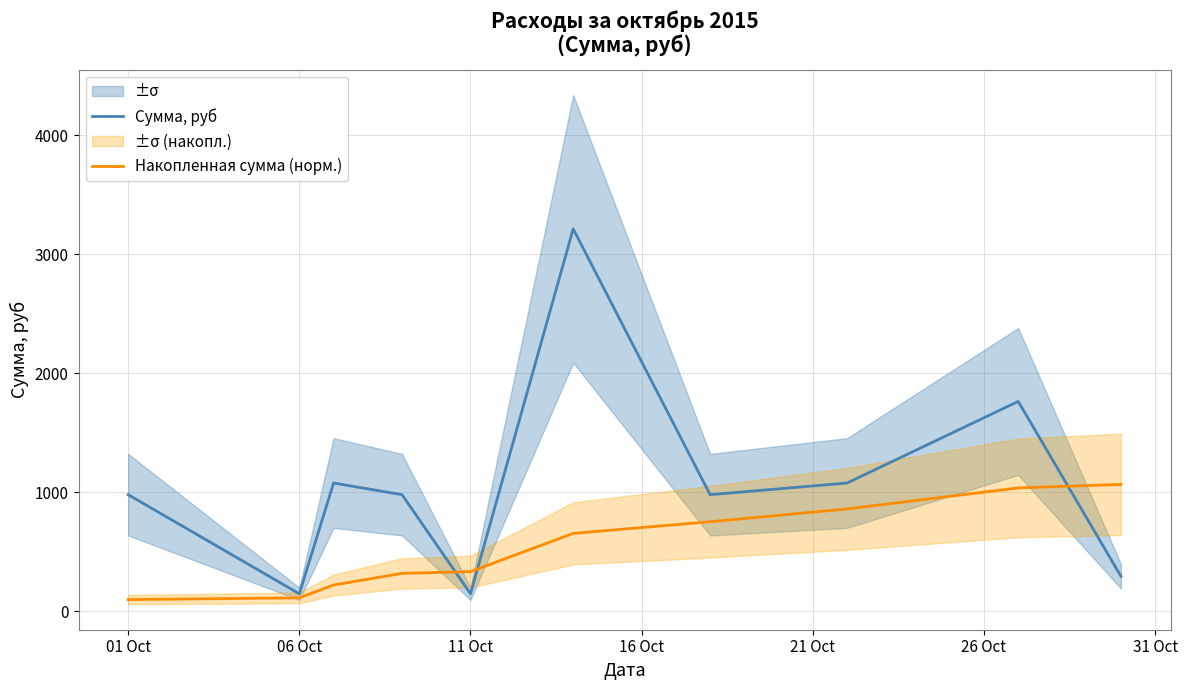

What is the difference between the second highest and second lowest values in the Накопленная сумма (норм.) series?

924.1